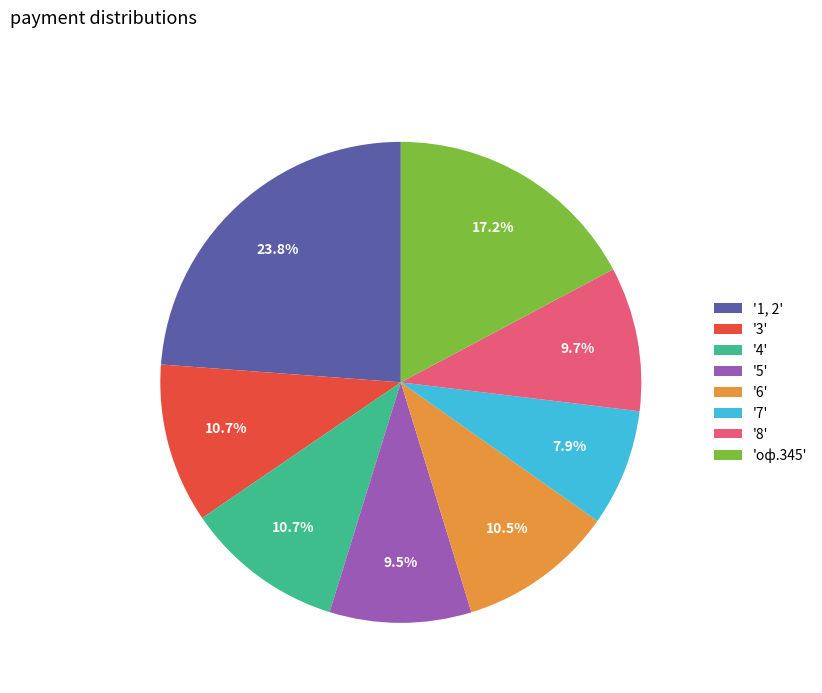

What percentage is NOT represented by '1, 2'?

76.2%